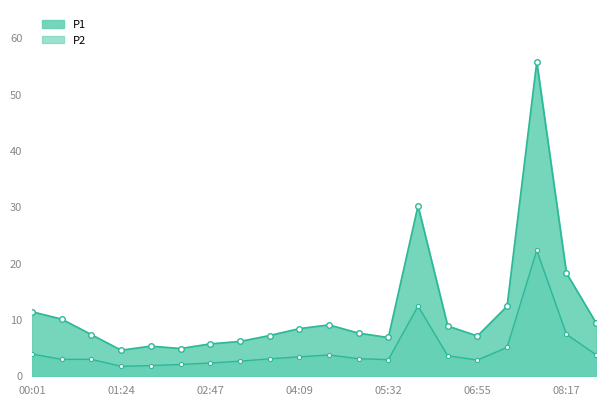

What is the sum of the P2 values at 03:14 and 00:01?

6.6